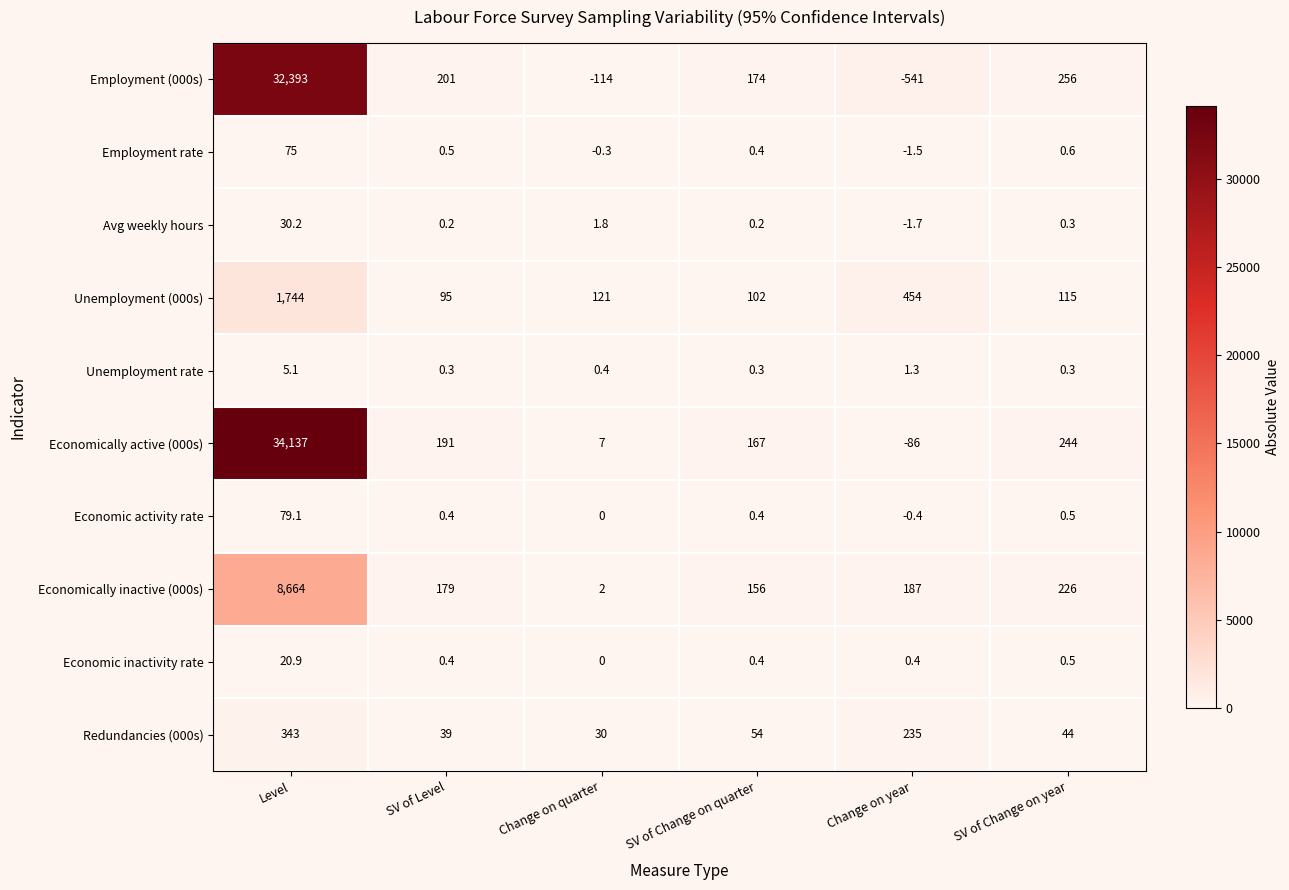

The Economic activity rate series shows -0.4 at Change on year. True or false?

True